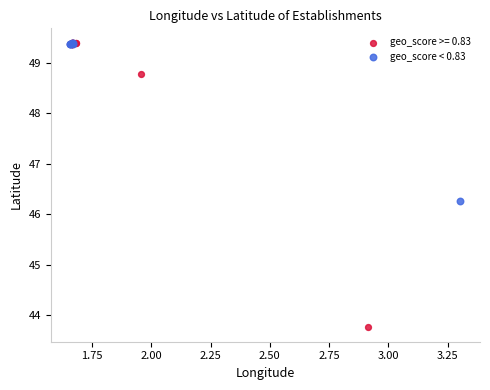

Which series has the widest spread of Y values?

geo_score >= 0.83